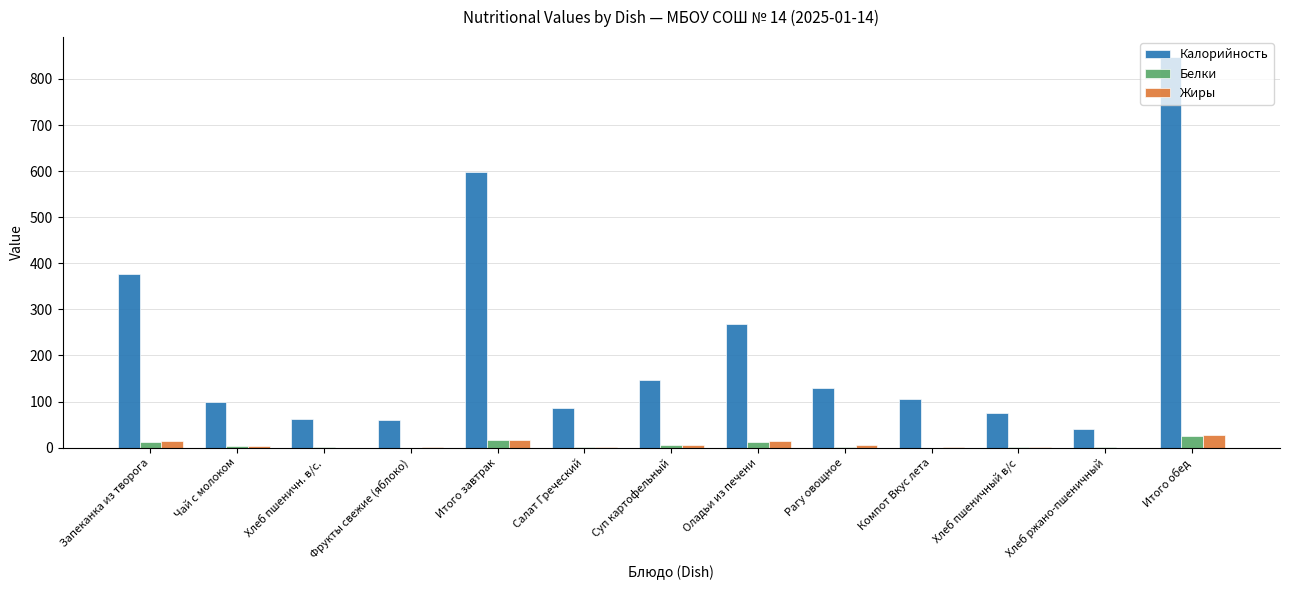

The value of Калорийность at Салат Греческий is 86.6. True or false?

True